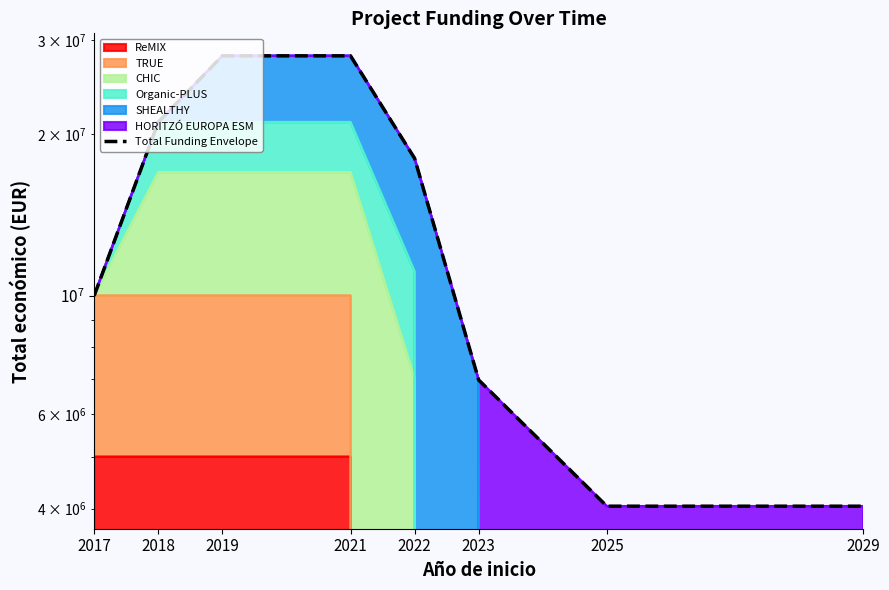

Read the value at 2019, to the nearest 10.

28046810